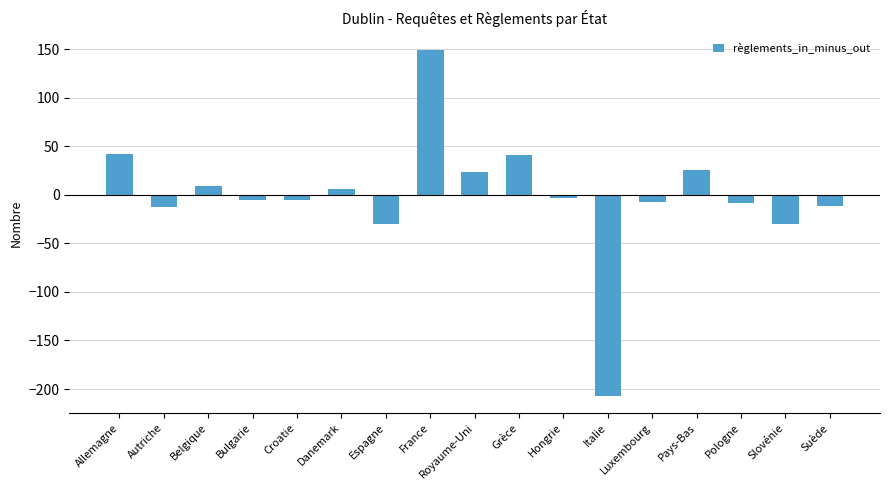

What is the maximum value shown in the chart?

149